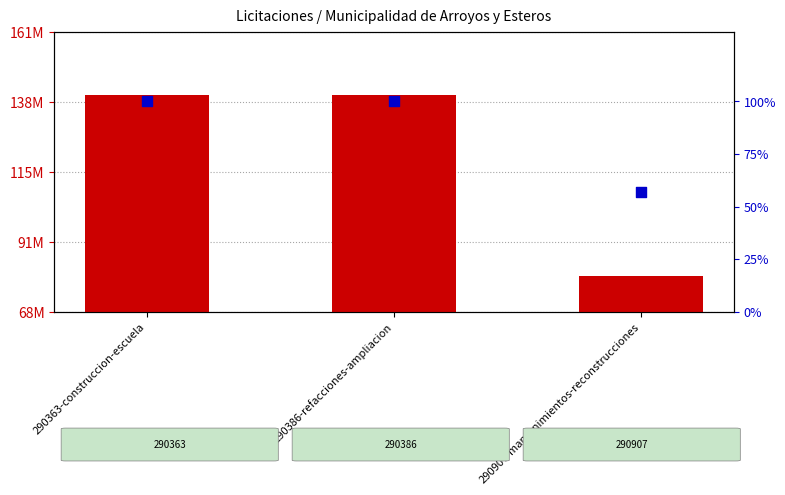

What are all the series names shown in the legend?

monto_total, percentile rank within the sample